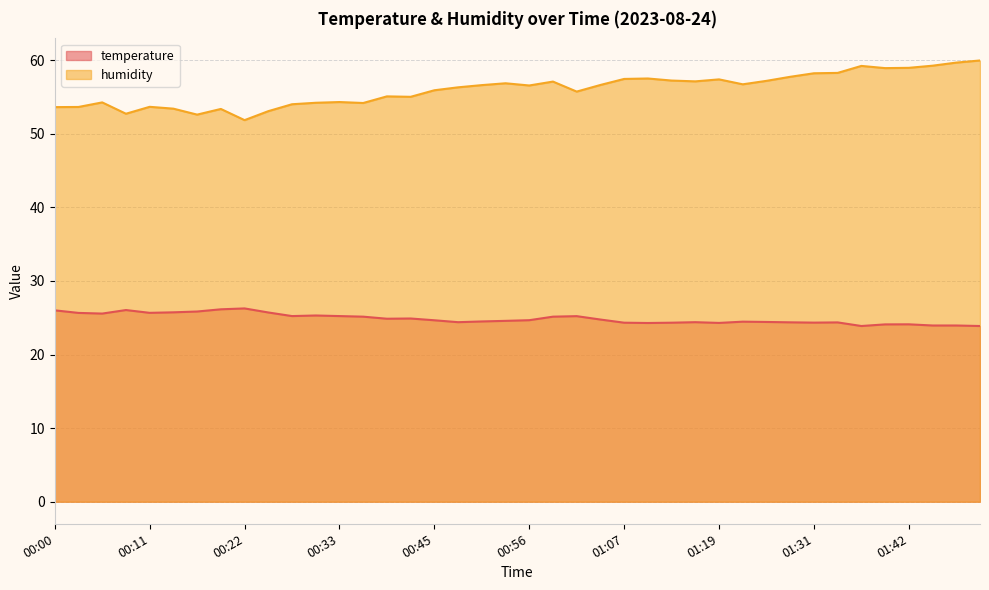

Rank the series at 00:31 from highest to lowest value.

humidity, temperature